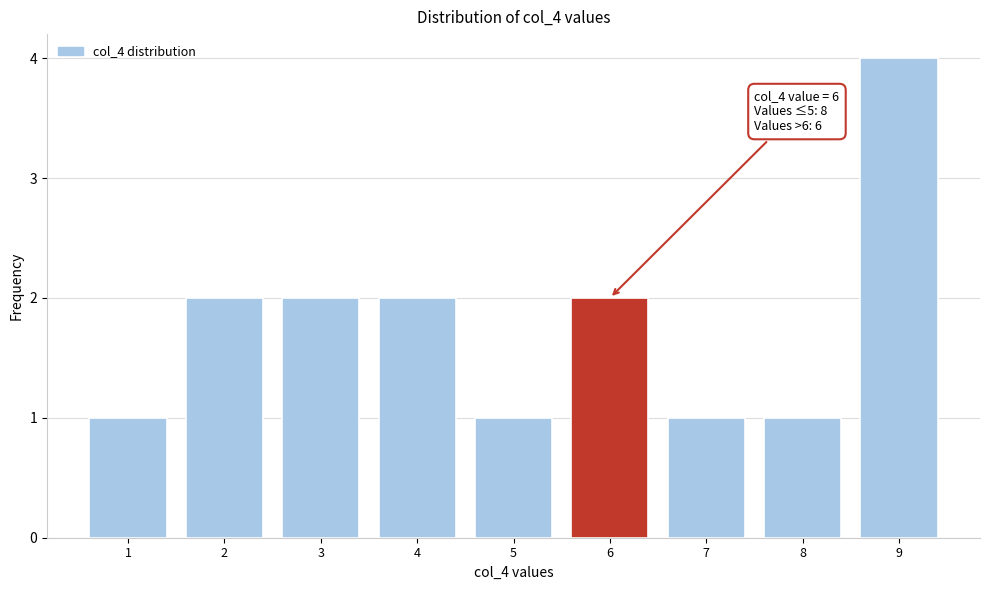

Reading left to right, what are all the values shown in this chart?

1	2	2	2	1	2	1	1	4